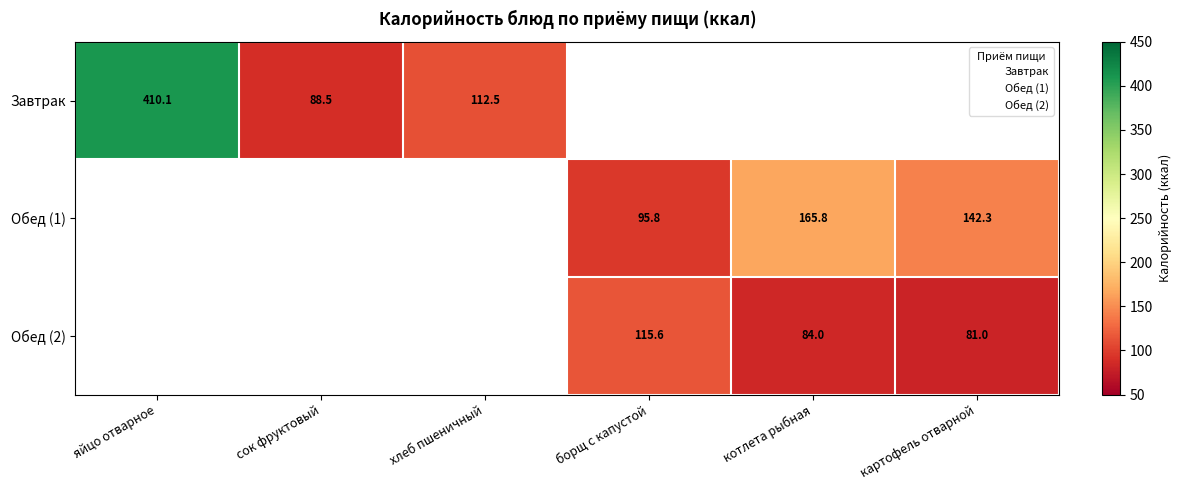

What is the sum of the Обед (2) values at борщ с капустой and котлета рыбная?

199.6